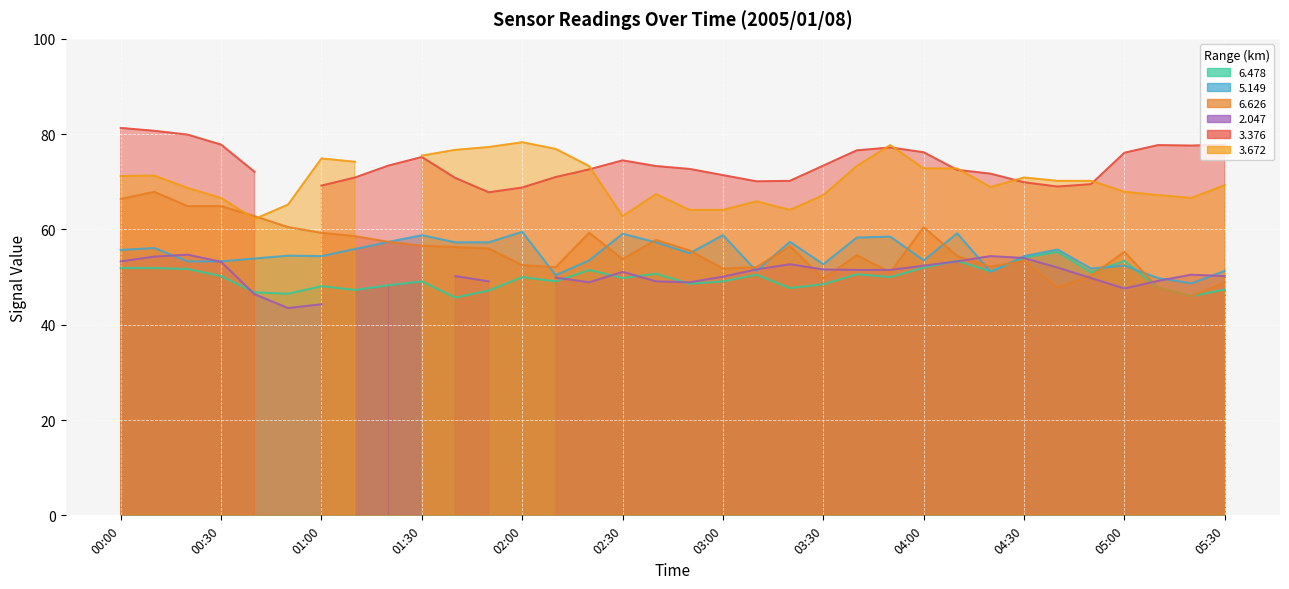

Rank the categories by   5.149 value from lowest to highest.

05:20, 05:10, 02:10, 04:20, 03:10, 05:30, 04:50, 05:00, 03:30, 00:20, 00:30, 02:20, 04:00, 00:40, 01:00, 04:30, 00:50, 02:50, 00:00, 04:40, 01:10, 00:10, 01:40, 01:50, 02:40, 01:20, 03:20, 03:40, 03:50, 01:30, 03:00, 02:30, 04:10, 02:00